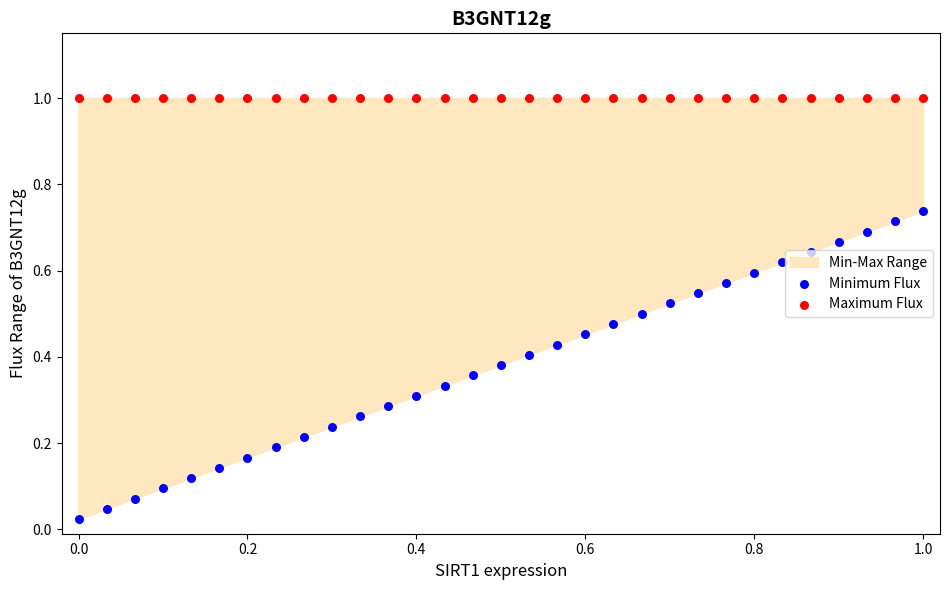

Is the value of Minimum Flux at 21 greater than the value of Maximum Flux at 21?

No